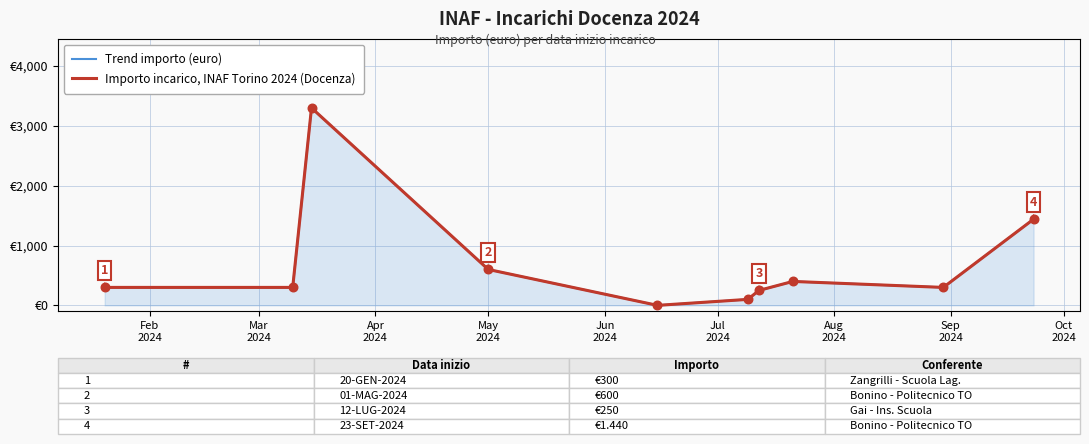

Is the value of Importo incarico, INAF Torino 2024 (Docenza) at Feb
2024 greater than the value of Trend importo (euro) at May
2024?

No